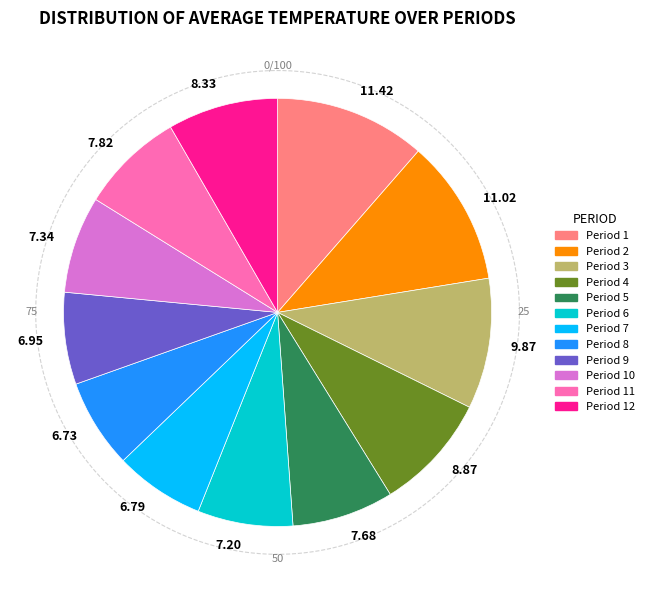

Is Period 6 the majority of the pie?

No